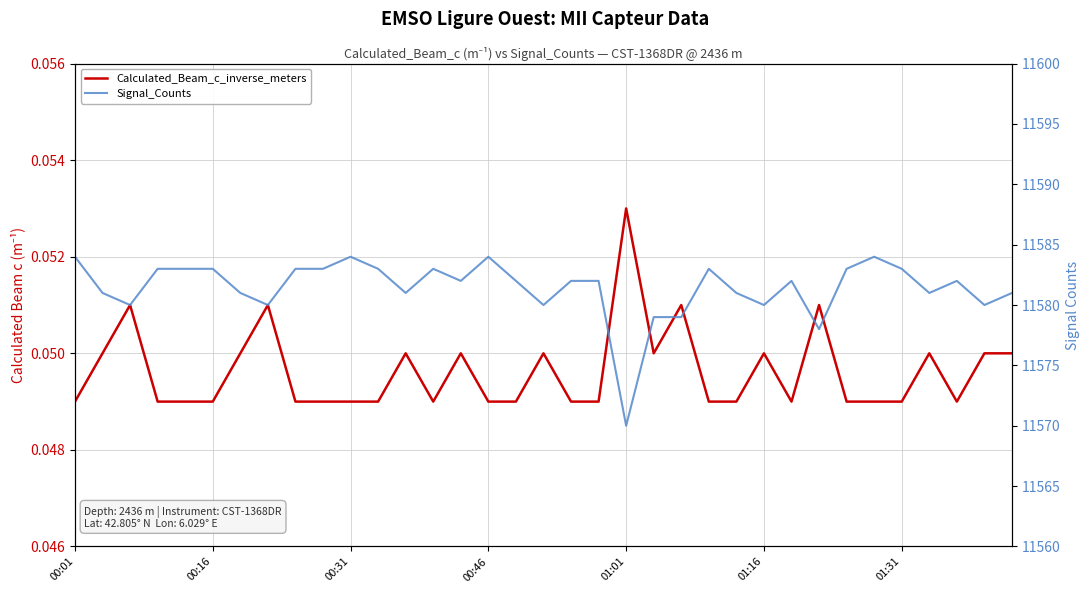

What is the value of the Signal_Counts point at the 27th from the left?

11582.0